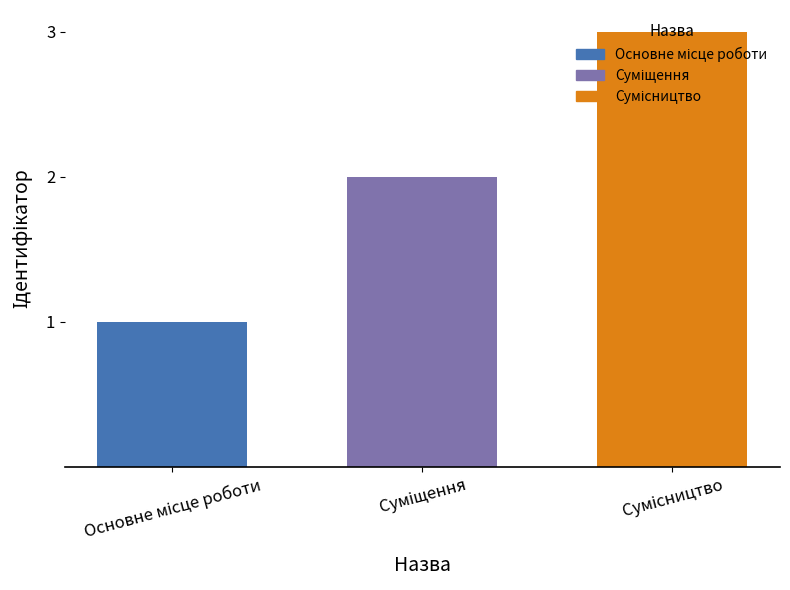

What is the sum of all values?

6